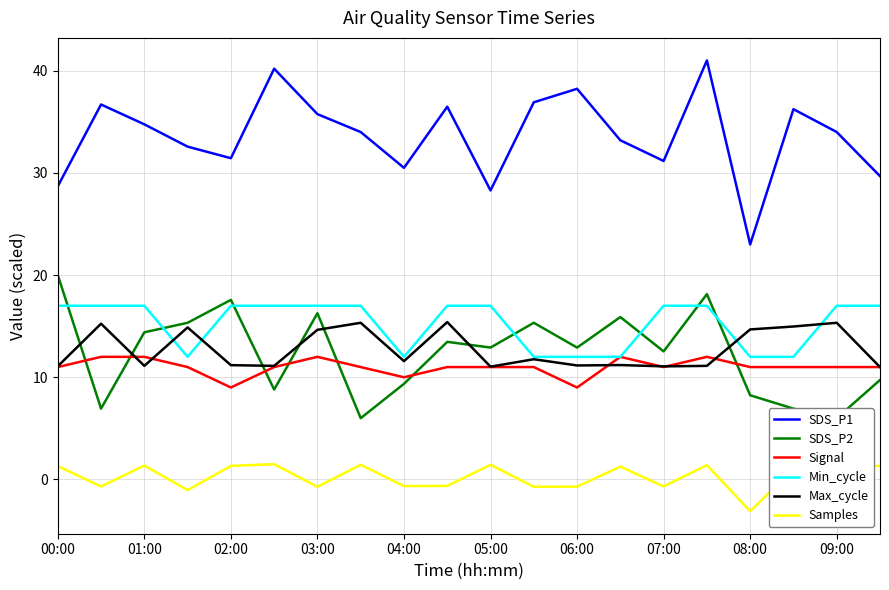

What is the highest value of the Samples series?

1.5